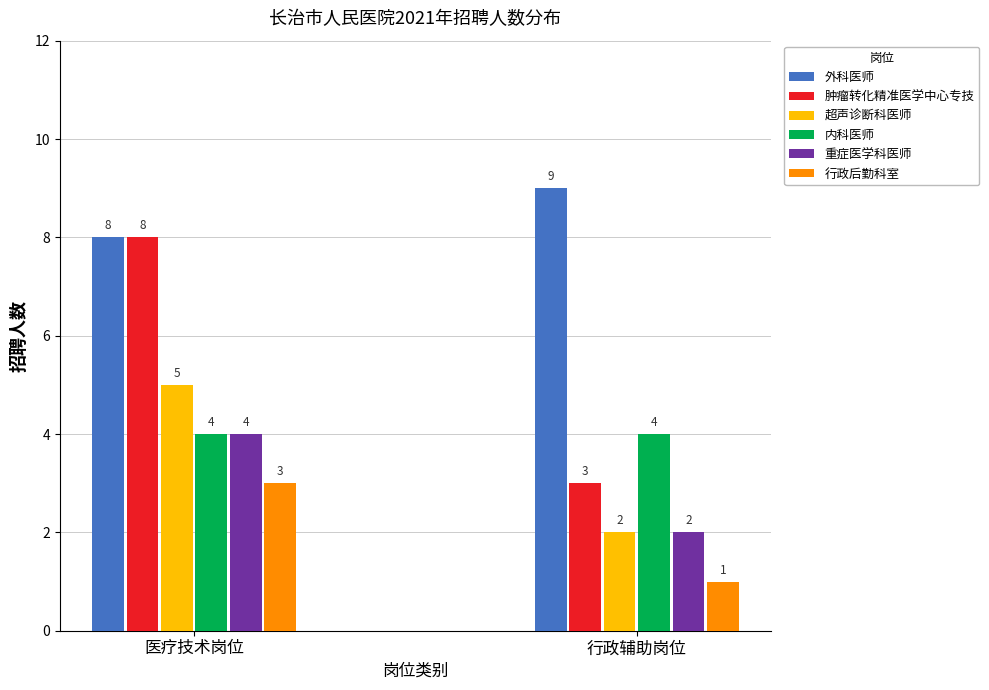

Which category has the highest value in the 肿瘤转化精准医学中心专技 series?

医疗技术岗位